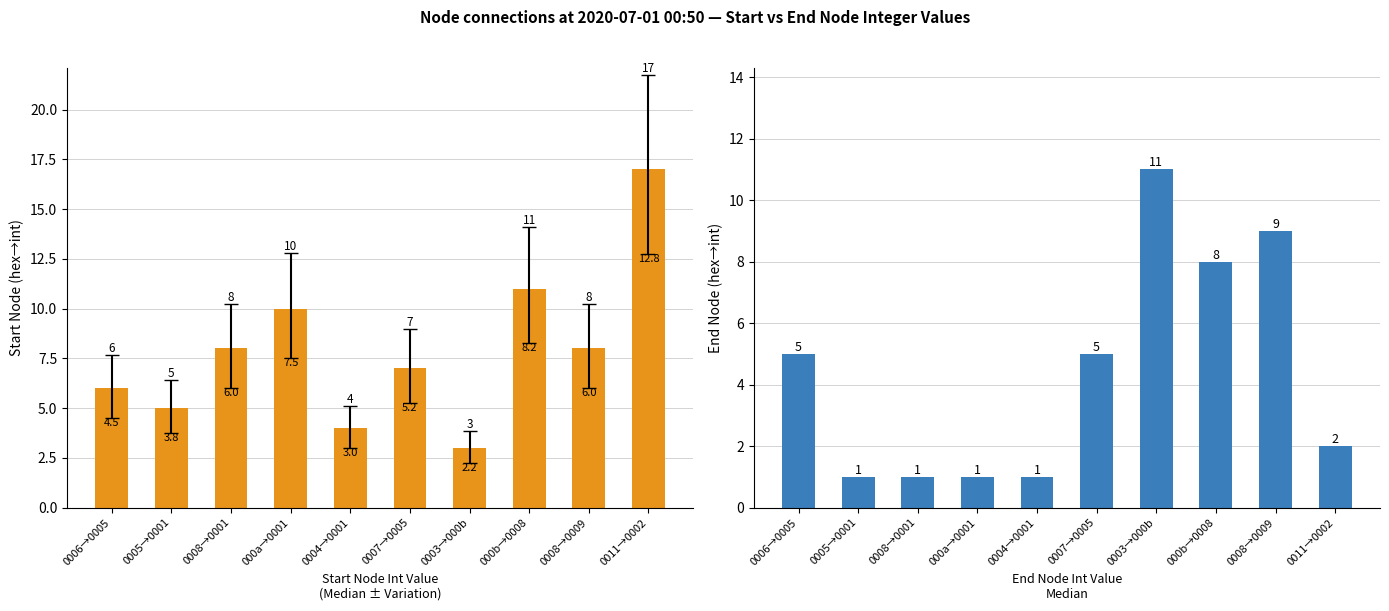

List the series in order of their overall mean, highest first.

Start Node Int Value, End Node Int Value